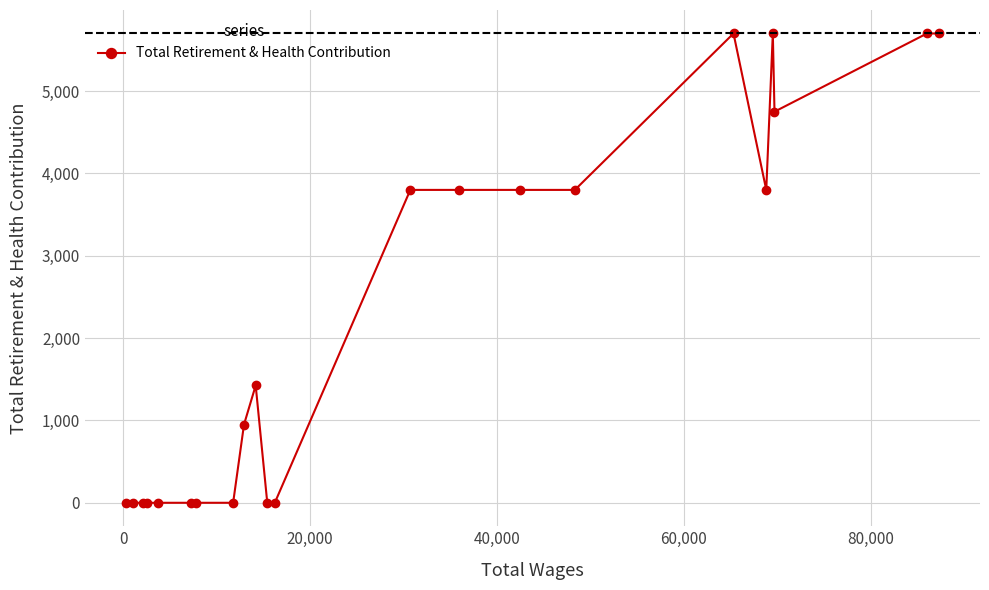

Reading right to left, extract all data points from this chart.

5700	5700	4750	5700	3800	5700	3800	3800	3800	3800	0	0	1425	950	0	0	0	0	0	0	0	0